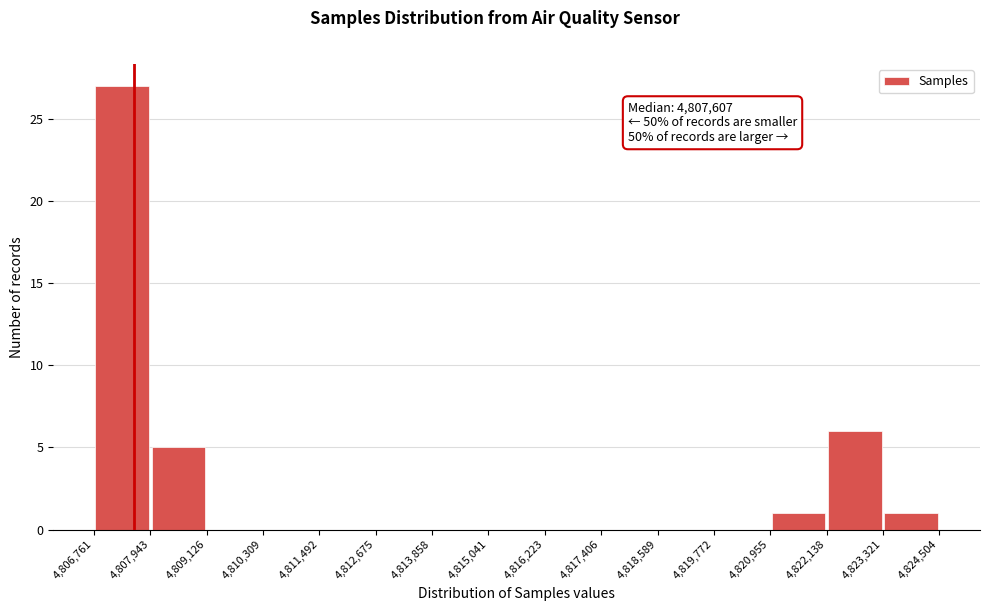

Over which range of the x-axis is the bar tallest?

4,806,761 to 4,807,943